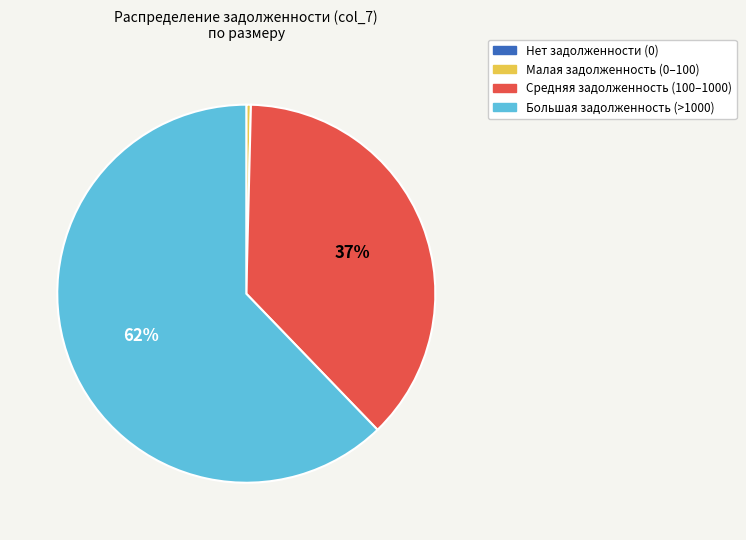

The Средняя задолженность (100–1000) slice represents 28% of the pie. True or false?

False